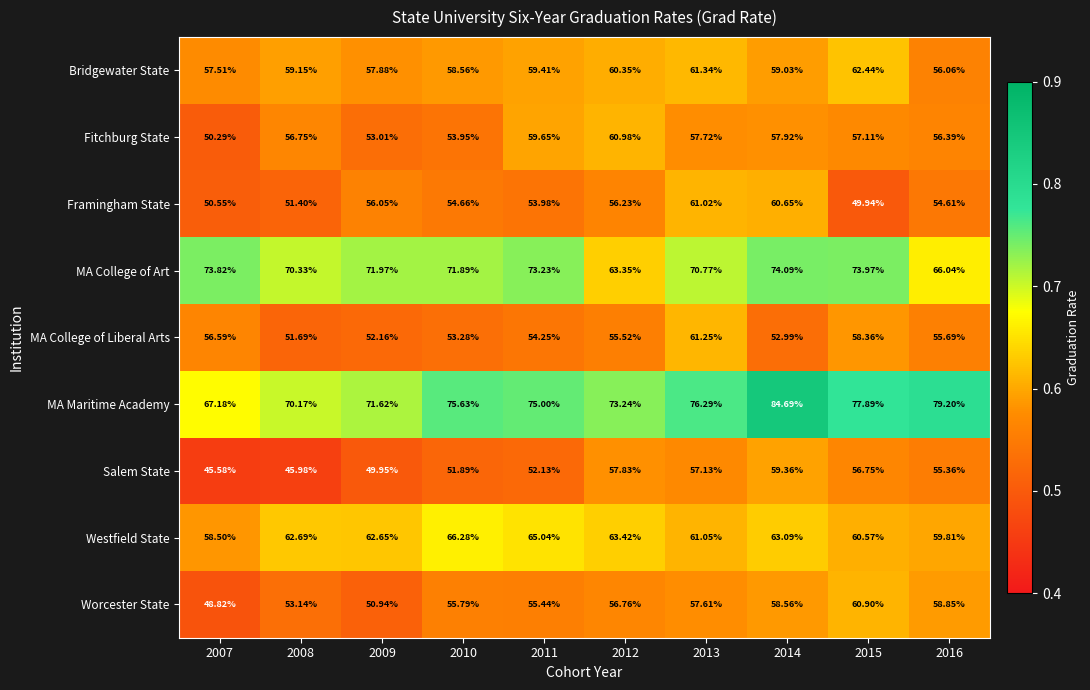

Is the value of MA College of Art at 2007 greater than the value of Worcester State at 2009?

Yes